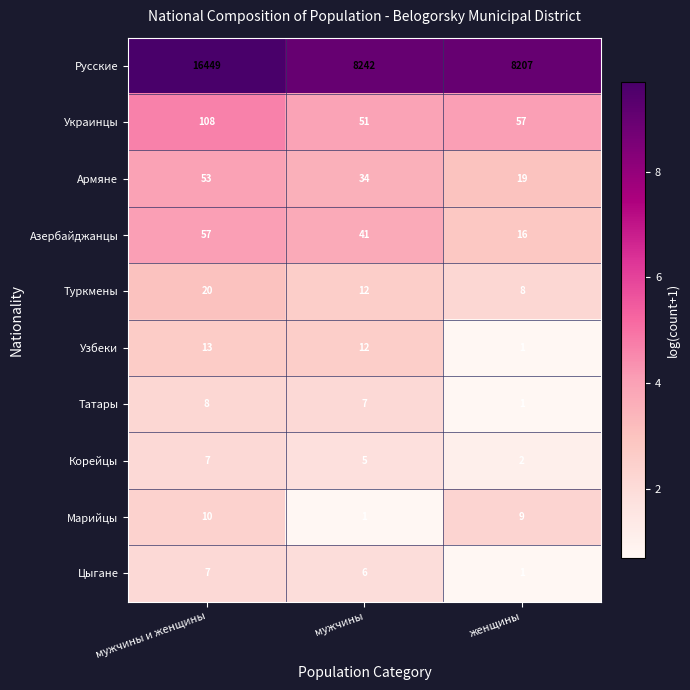

What is the difference between the maximum and minimum values in the Азербайджанцы series?

41